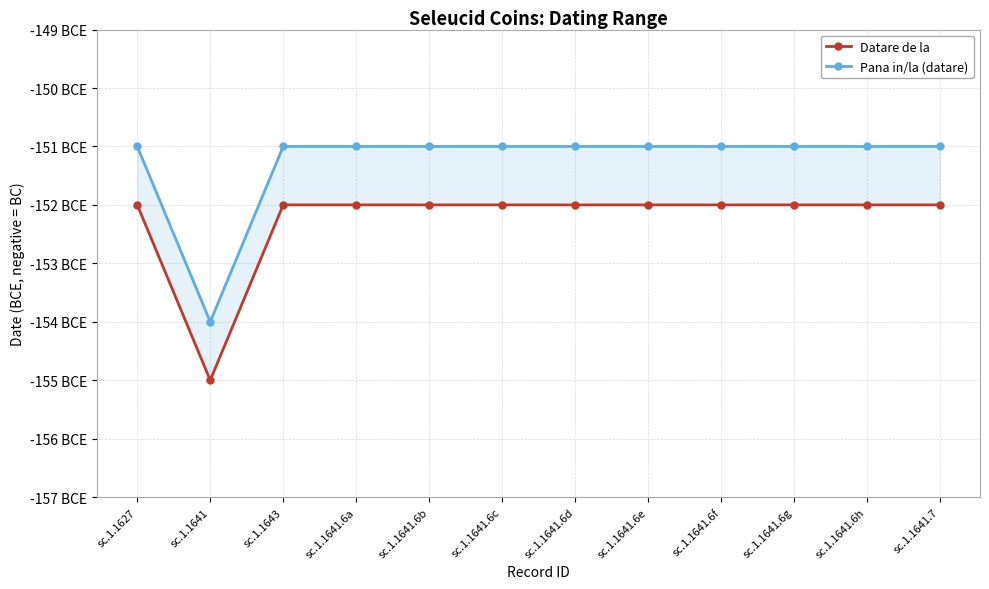

What is the sum of all Pana in/la (datare) values?

-1815